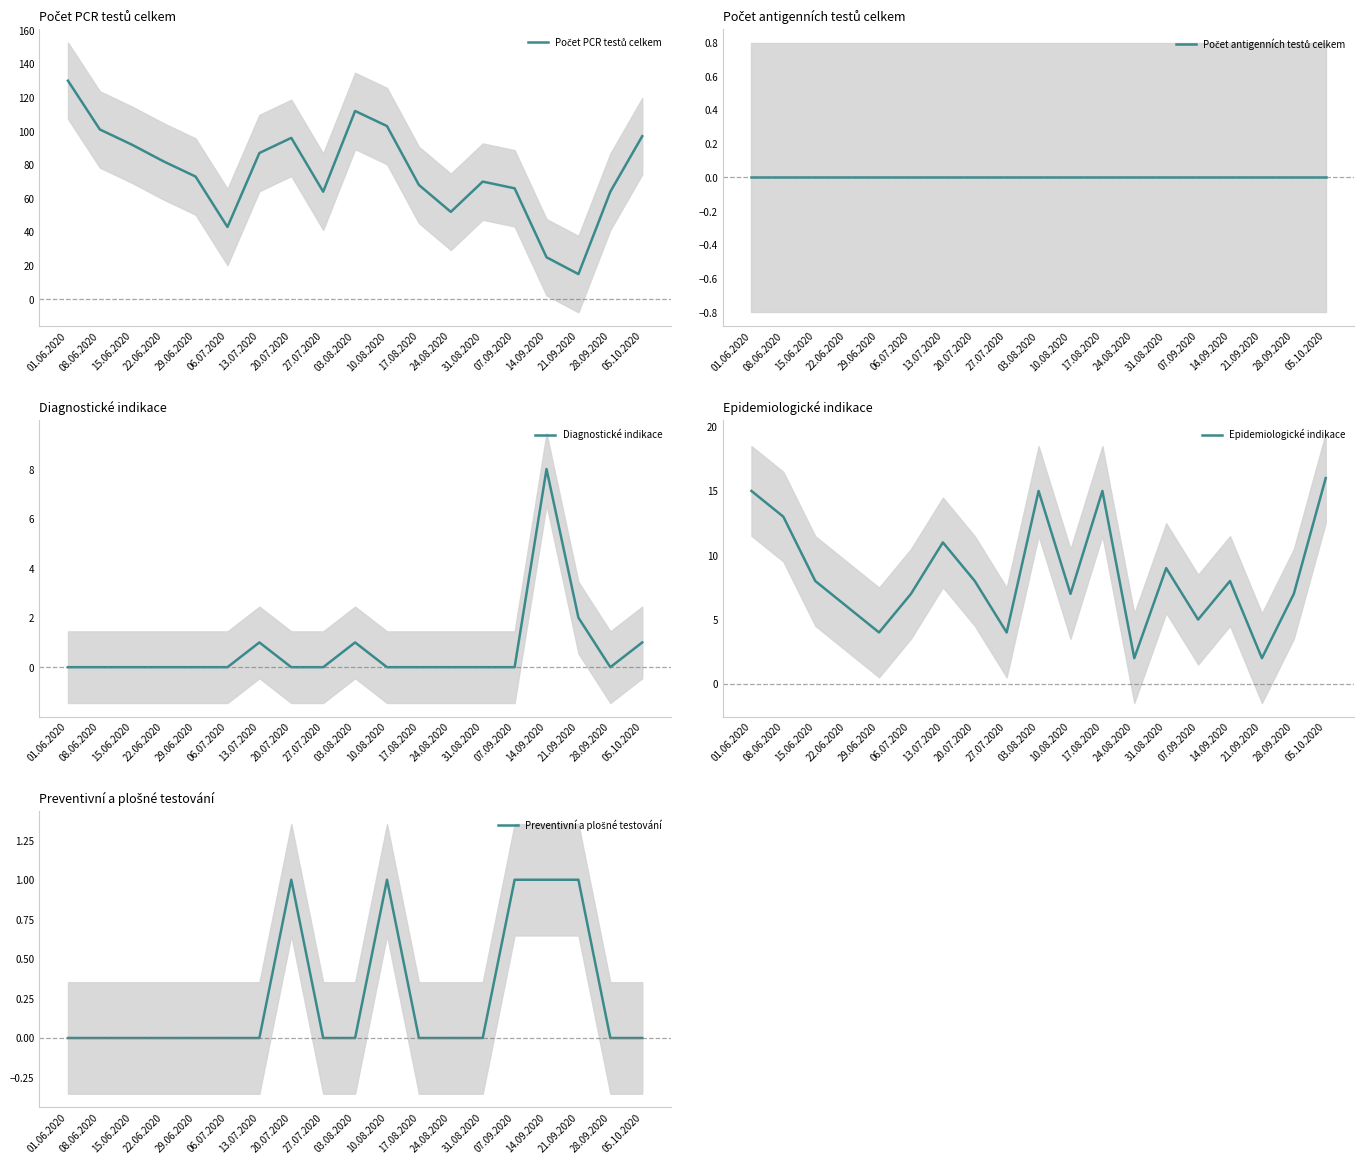

Between 07.09.2020 and 13.07.2020, which is larger?

13.07.2020